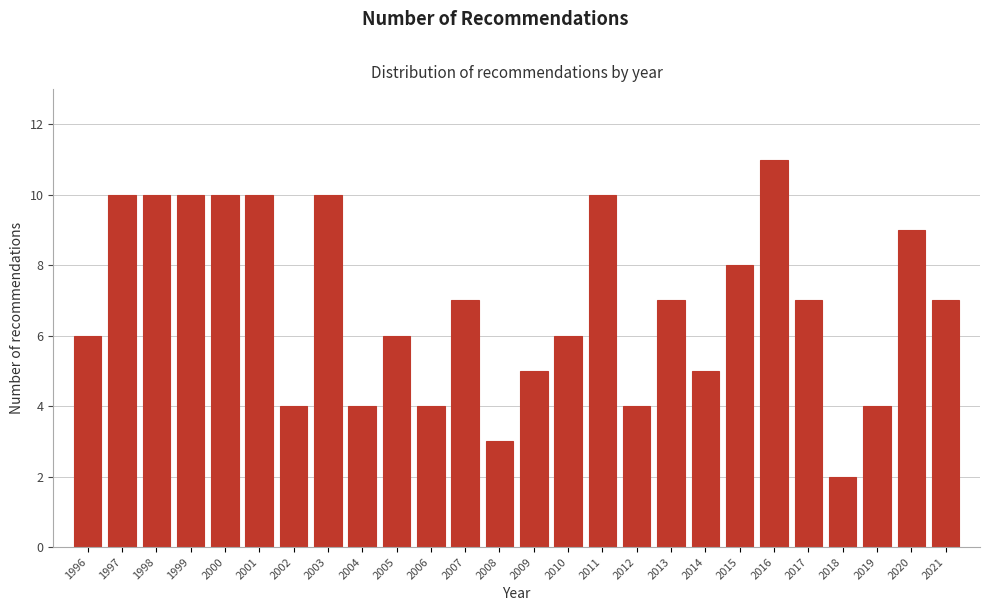

Reading right to left, transcribe all the data shown in this chart.

2021=7	2020=9	2019=4	2018=2	2017=7	2016=11	2015=8	2014=5	2013=7	2012=4	2011=10	2010=6	2009=5	2008=3	2007=7	2006=4	2005=6	2004=4	2003=10	2002=4	2001=10	2000=10	1999=10	1998=10	1997=10	1996=6